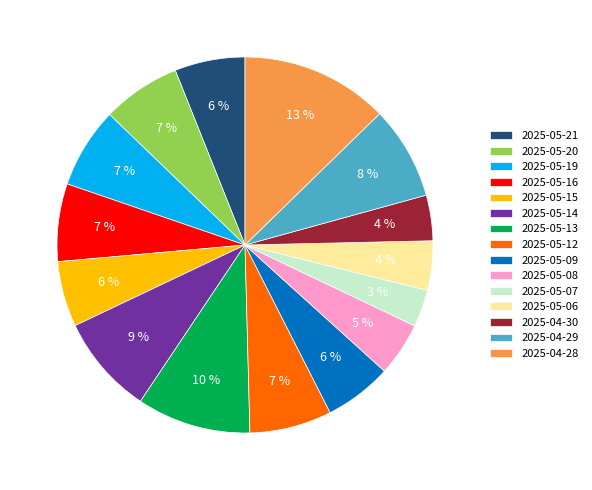

Is the sum of 2025-05-19 and 2025-04-30 greater than half?

No